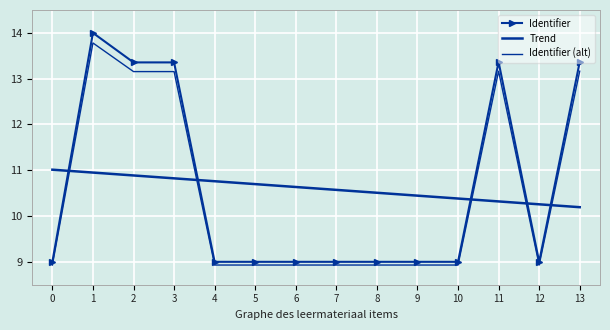

What is the difference between the highest and lowest values at 13?

3.2